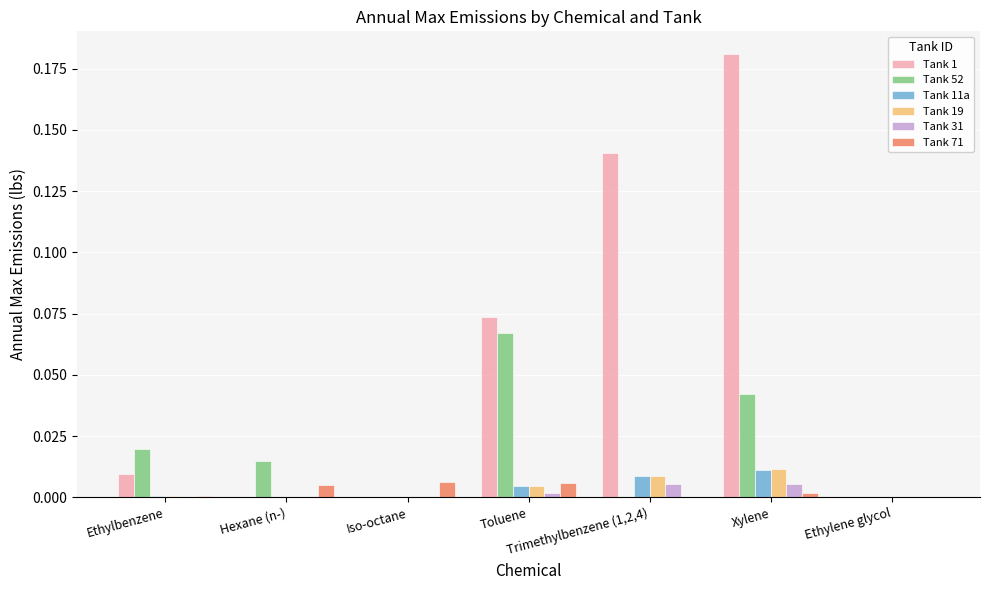

What are all the series names shown in the legend?

Tank 1, Tank 52, Tank 11a, Tank 19, Tank 31, Tank 71